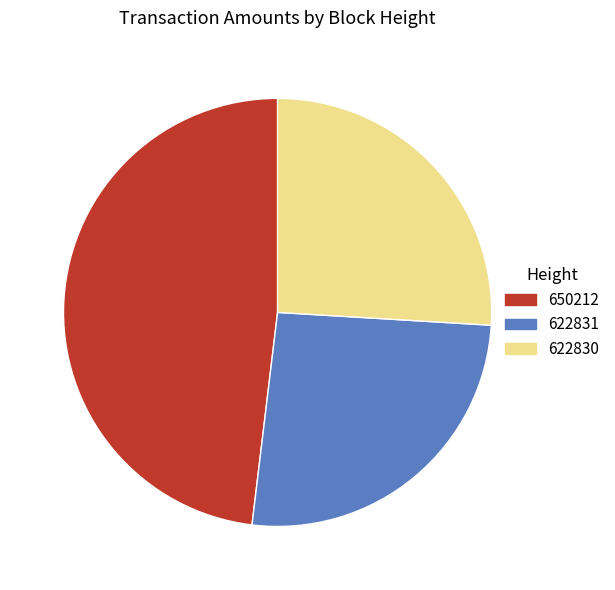

Is 622830 the majority of the pie?

No